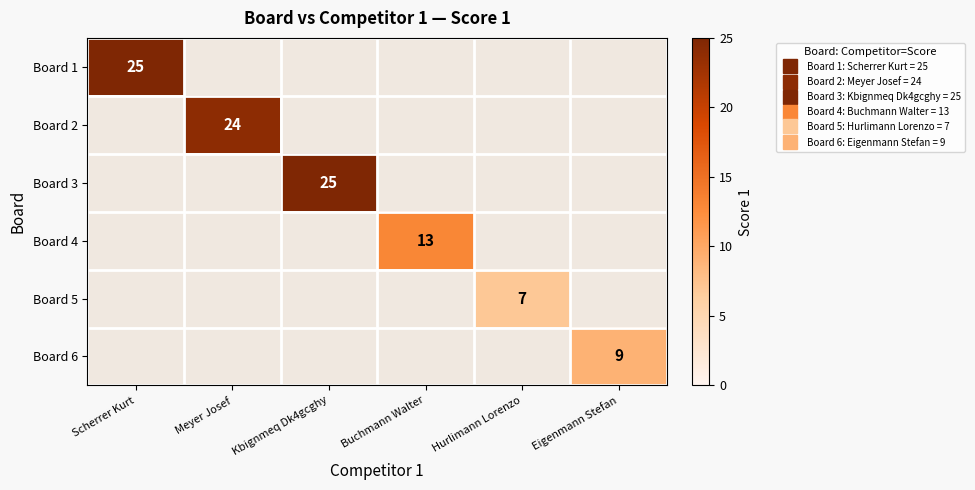

Is the value of Board 3 at Eigenmann Stefan greater than the value of Board 1 at Eigenmann Stefan?

No